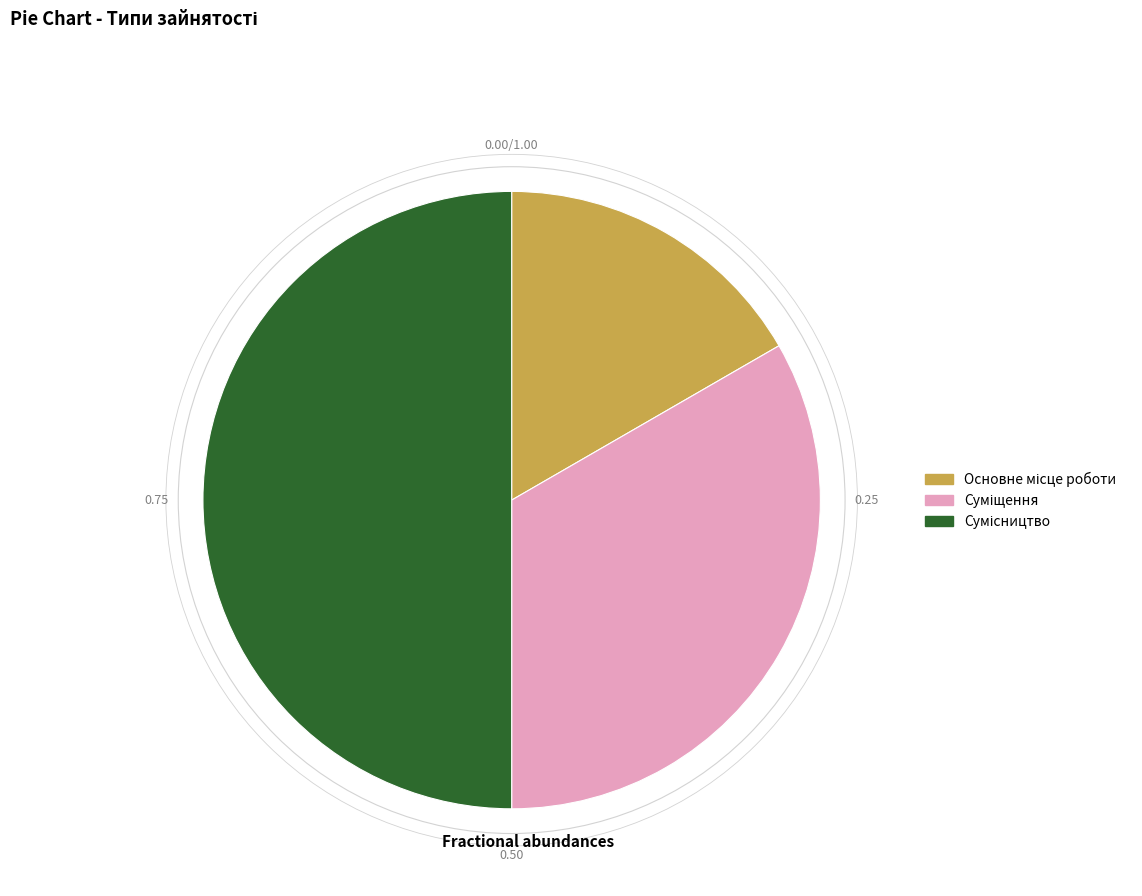

Combined, do Суміщення and Основне місце роботи account for over 50%?

No